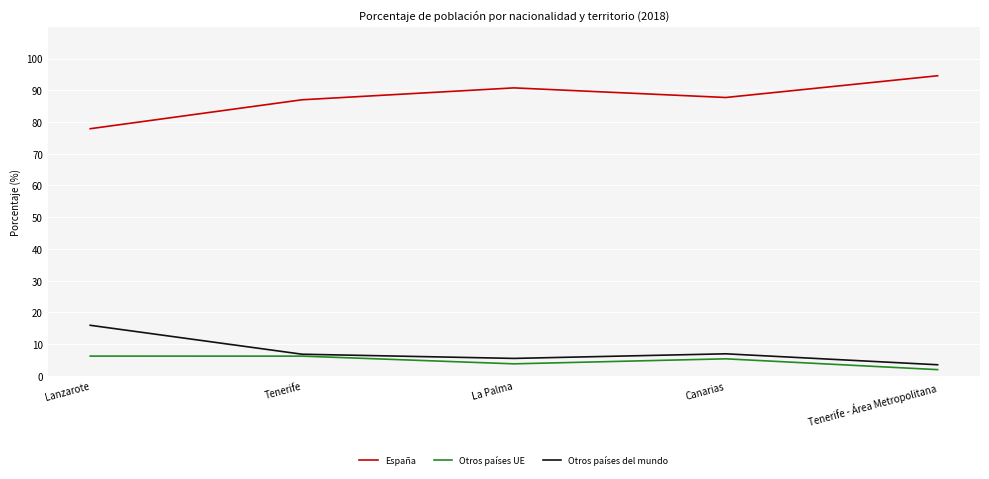

At which category does Otros países del mundo reach its first local valley?

La Palma